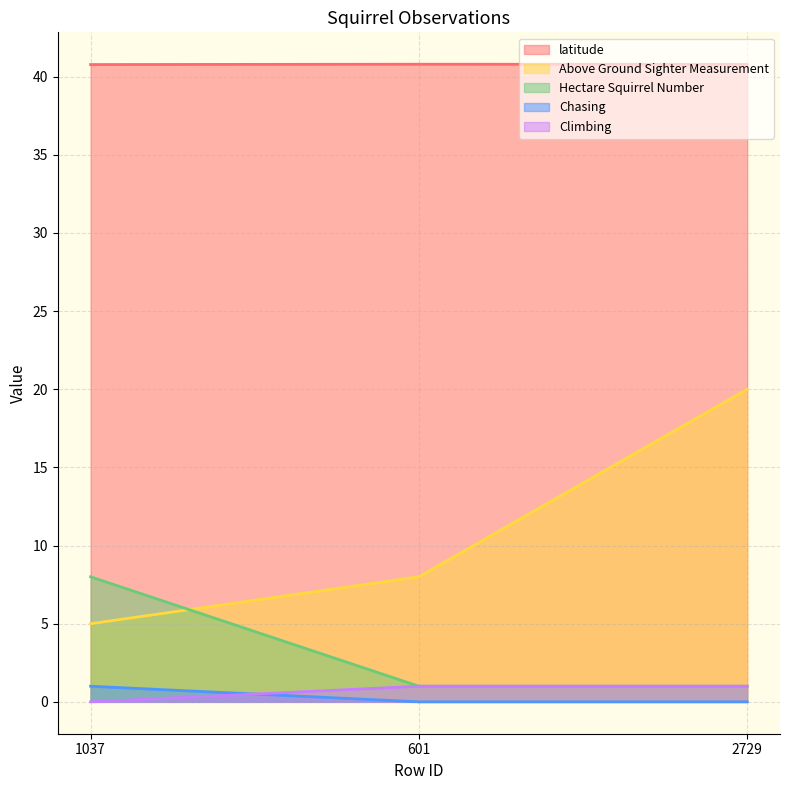

What is the sum of all Above Ground Sighter Measurement values?

33.0